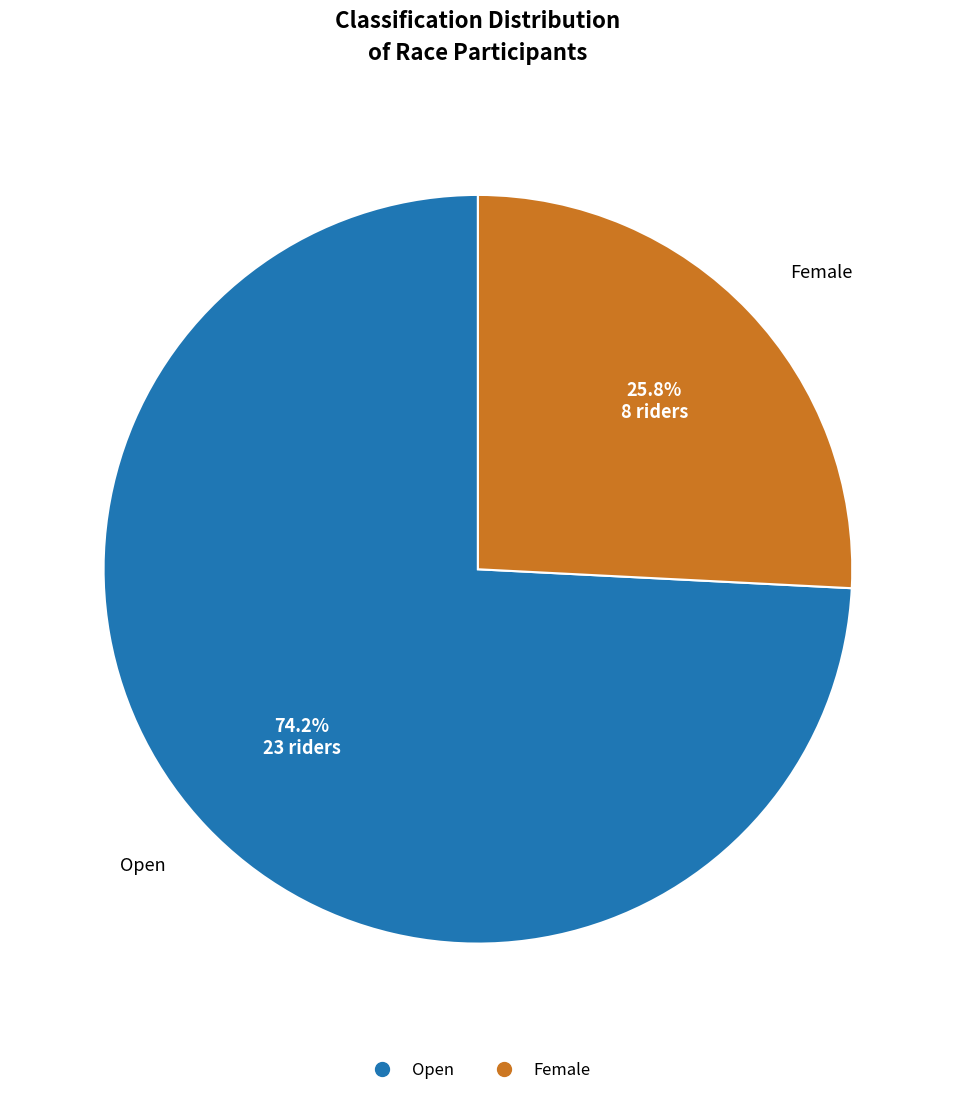

Rank the categories by value from lowest to highest.

Female, Open